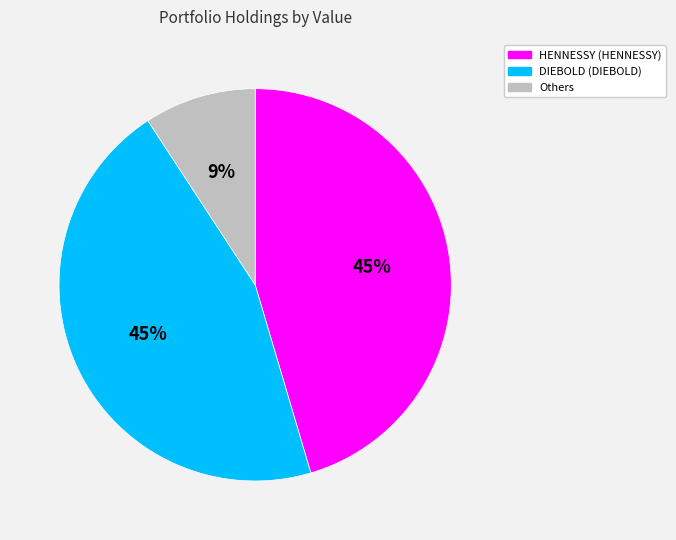

To the nearest percent, what is the average slice percentage?

33%